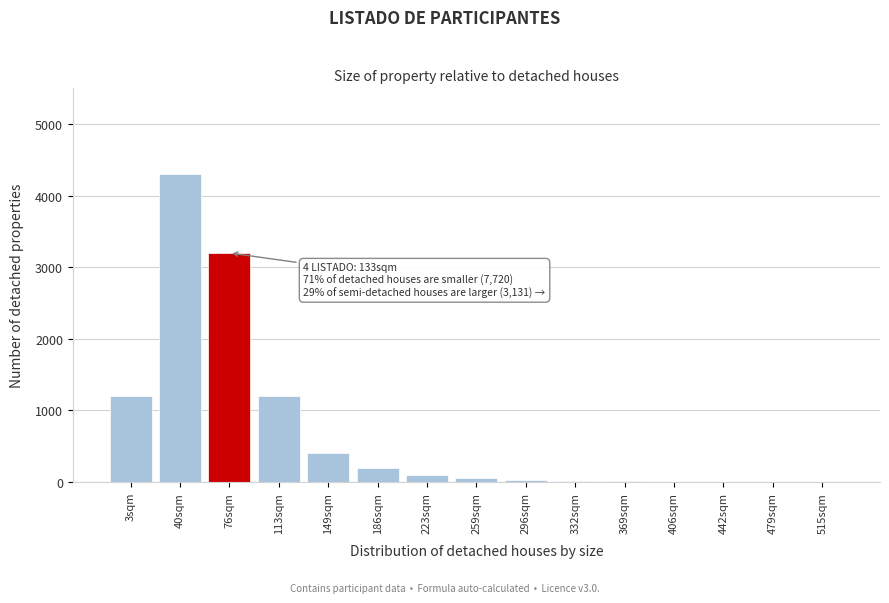

What is the sum of all values?

10721